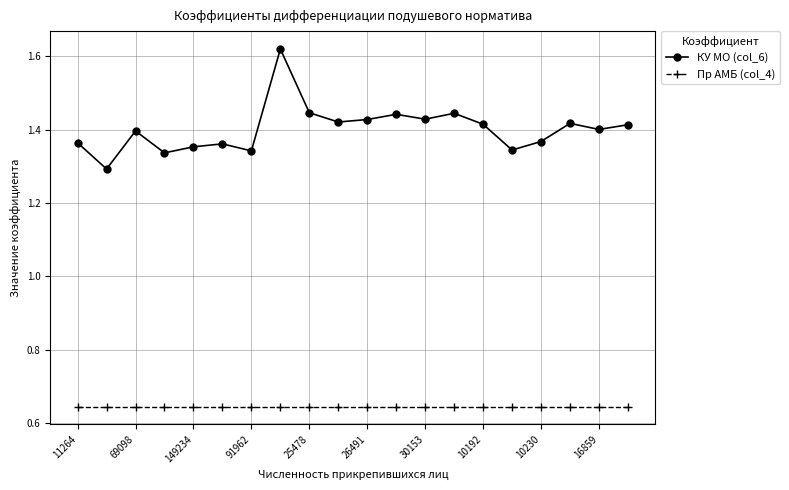

List the series in order of their peak value, lowest first.

Пр АМБ (col_4), КУ МО (col_6)